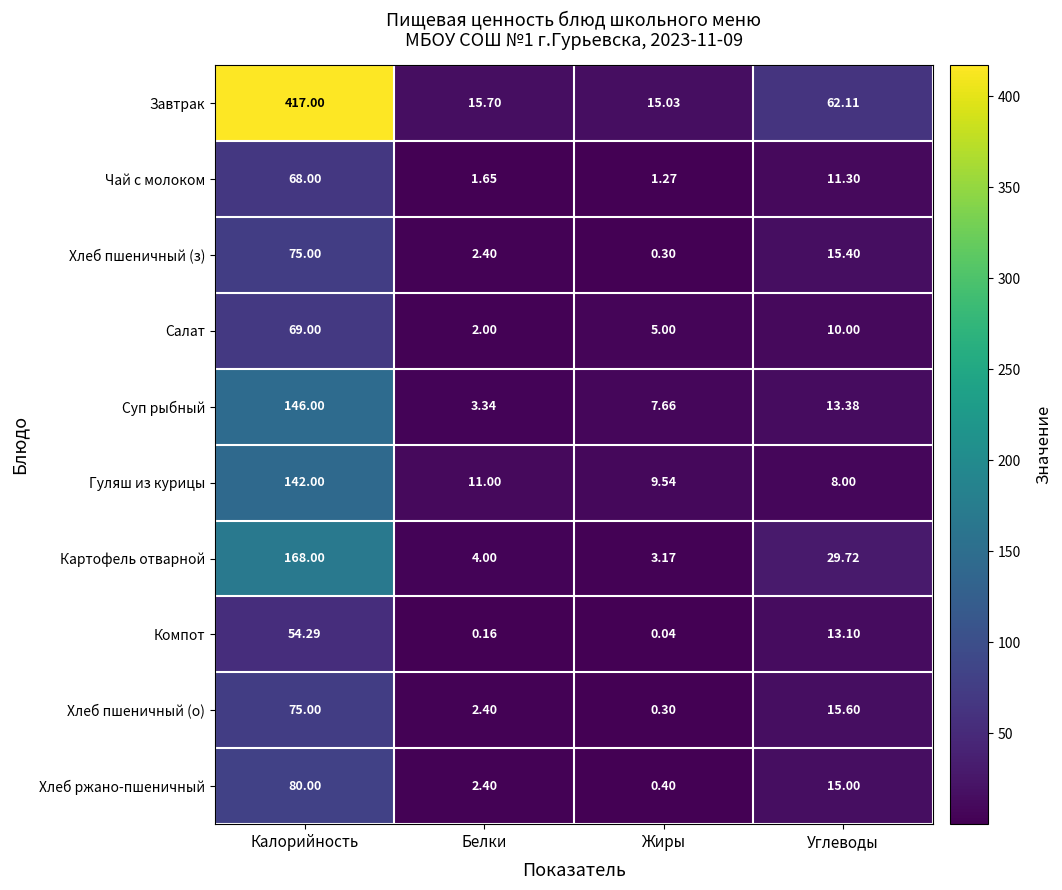

List the labels in order of Салат value, largest first.

Калорийность, Углеводы, Жиры, Белки